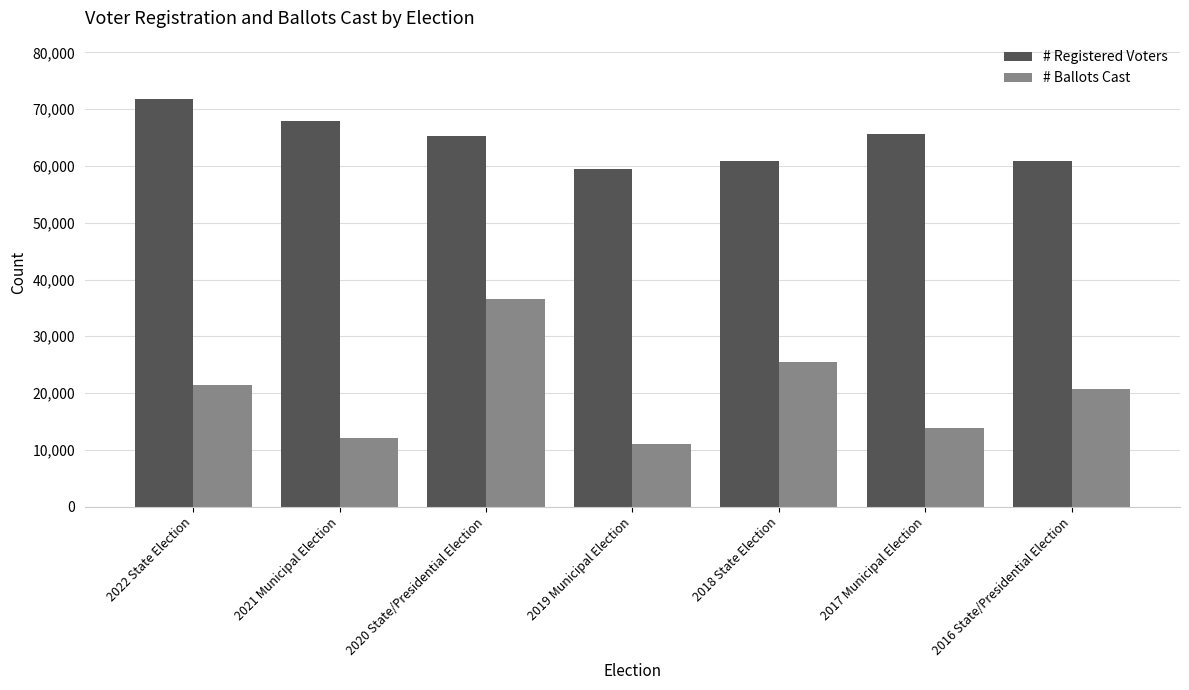

What is the label of the 7th bar from the left?

2016 State/Presidential Election